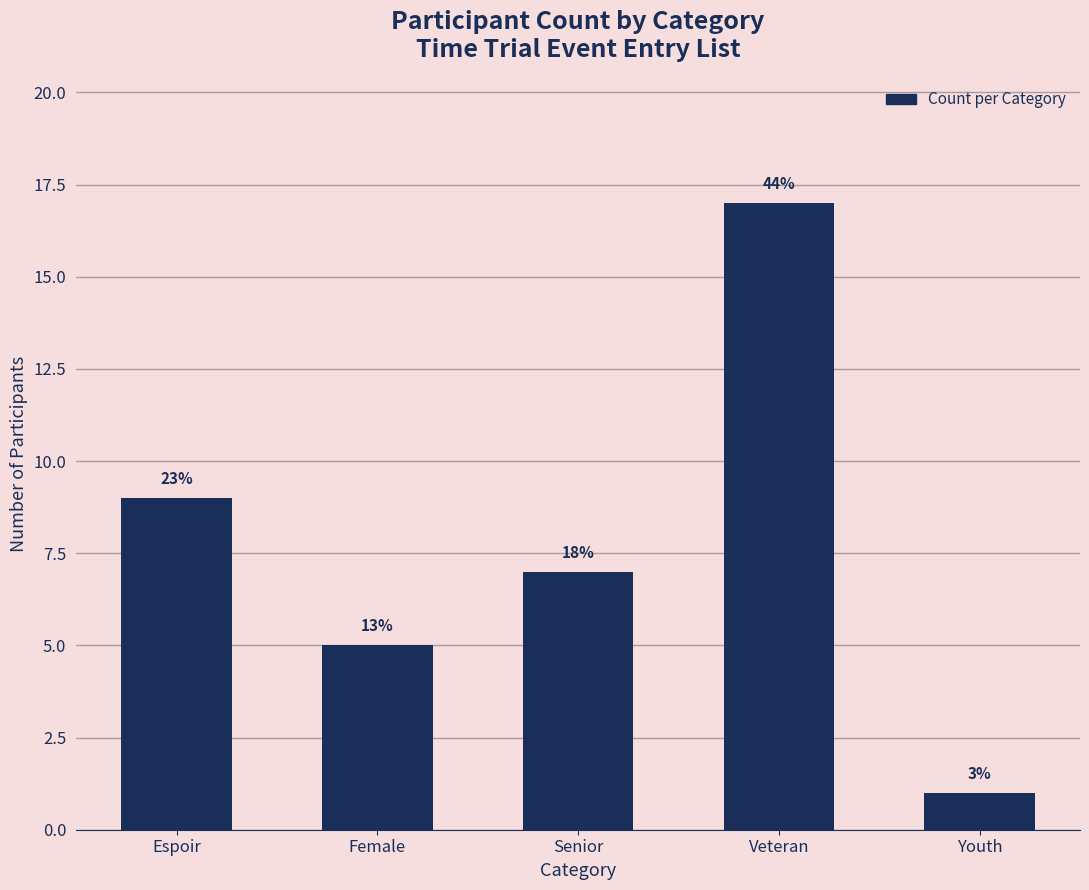

Reading left to right, extract all data points from this chart.

Espoir=9	Female=5	Senior=7	Veteran=17	Youth=1